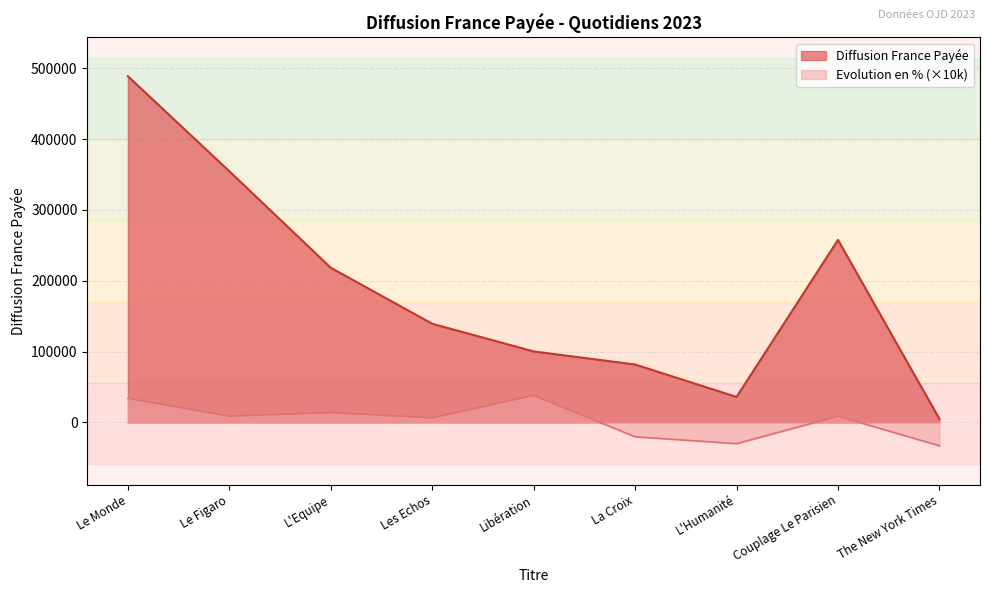

True or false: Evolution en % and Diffusion France Payée cross at least once.

False